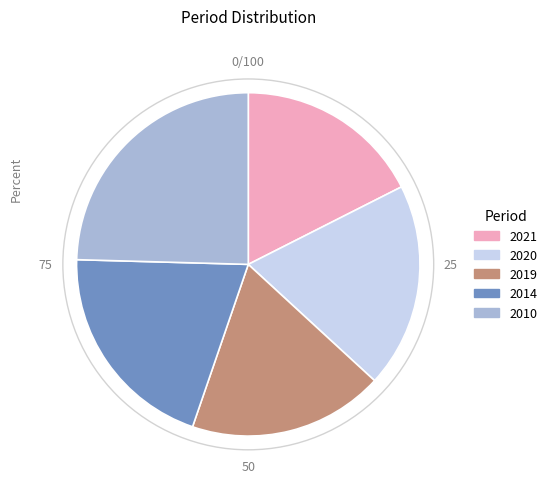

Which has a higher value, 2019 or 2021?

2019